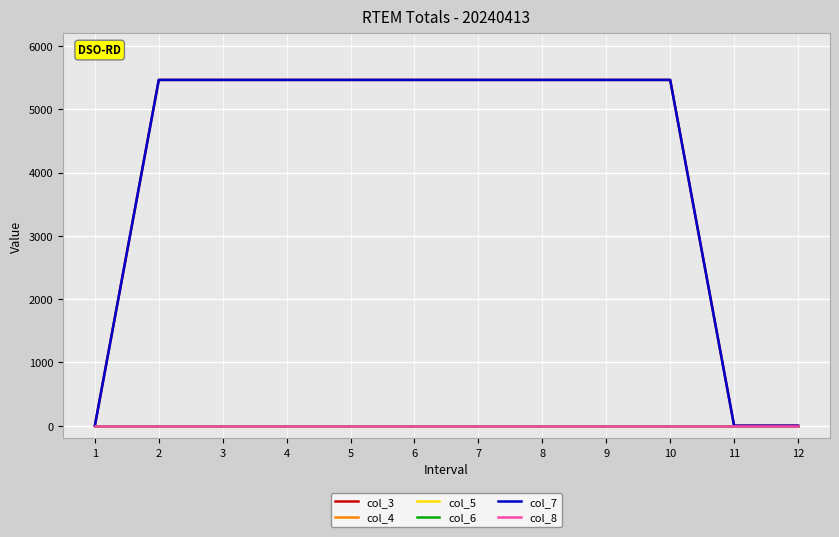

Does the chart display data point markers on the line(s)?

No